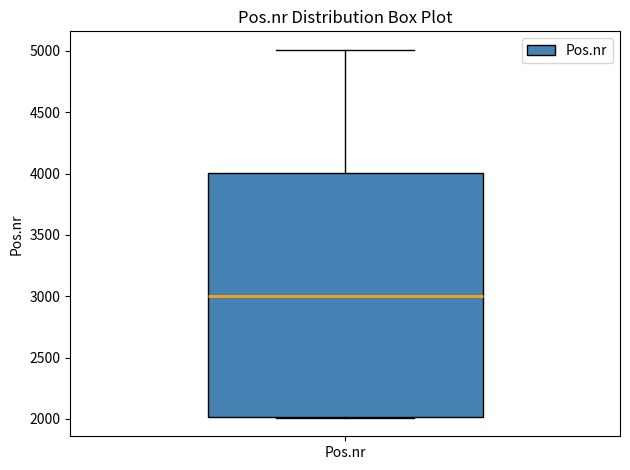

Where is the lower edge of the box for Pos.nr on the y-axis? The values are not printed on the chart, so give them approximately, as read against the axis.

2000